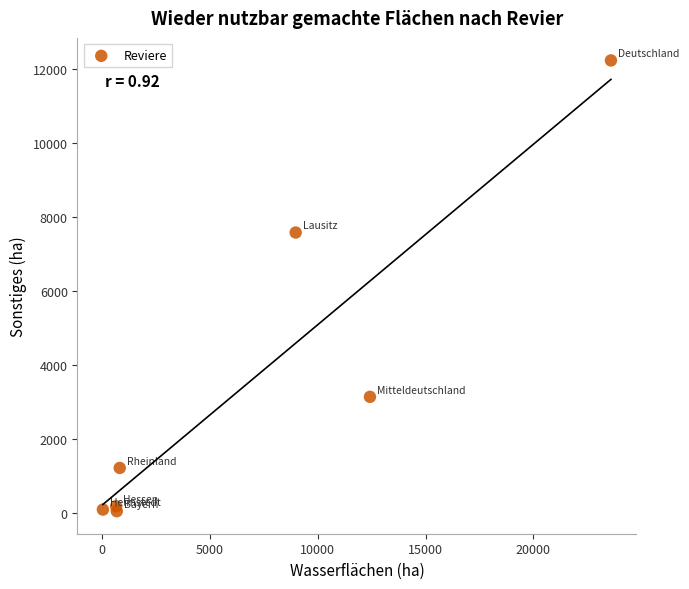

What Y value in the scatter plot is closest to 6140?

7581.7